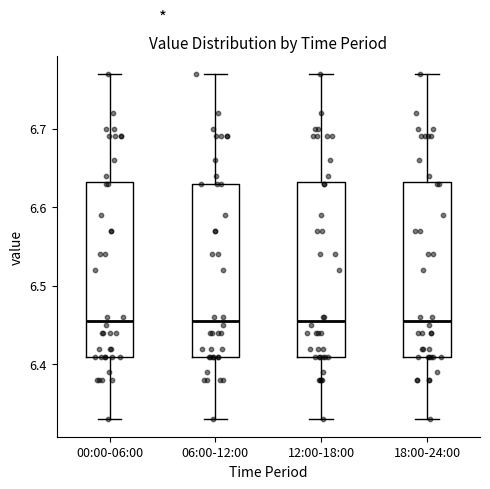

Where is the upper edge of the box for 00:00-06:00 on the y-axis? The values are not printed on the chart, so give them approximately, as read against the axis.

6.63